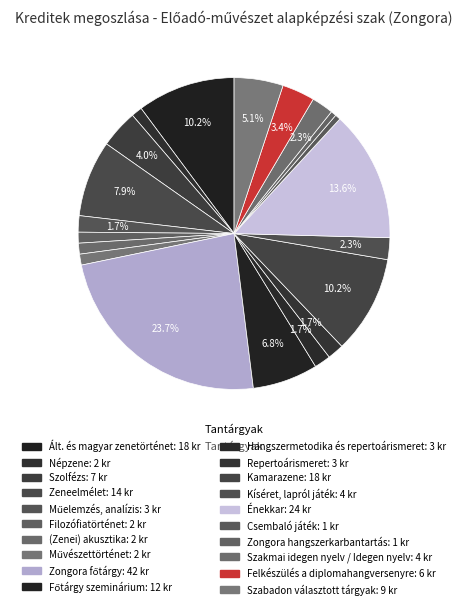

How many slices are in this pie chart?

20